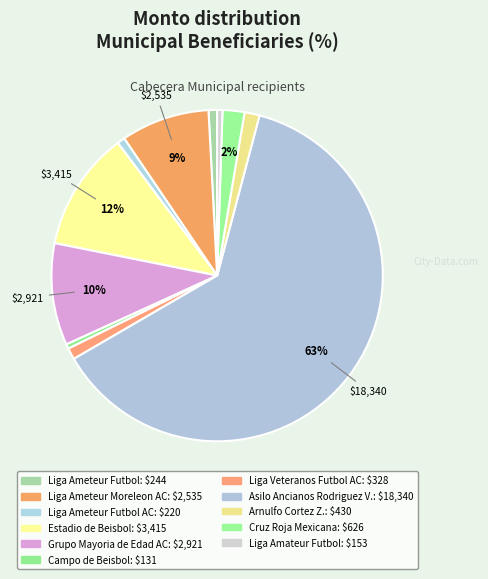

Count the number of slices in the pie.

11